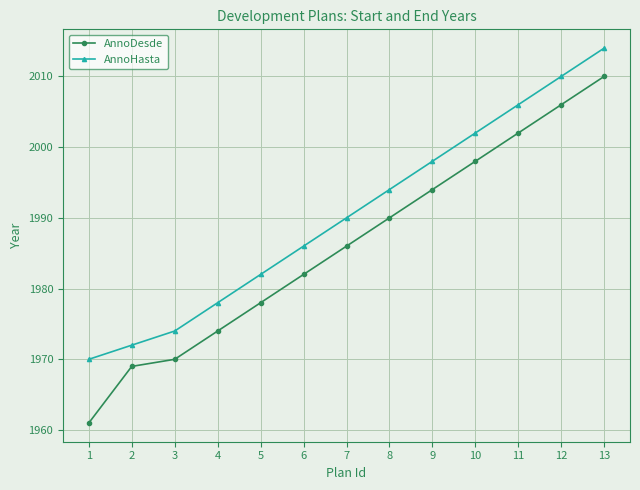

Reading right to left, transcribe all the data shown in this chart.

AnnoDesde: 2010	2006	2002	1998	1994	1990	1986	1982	1978	1974	1970	1969	1961
AnnoHasta: 2014	2010	2006	2002	1998	1994	1990	1986	1982	1978	1974	1972	1970